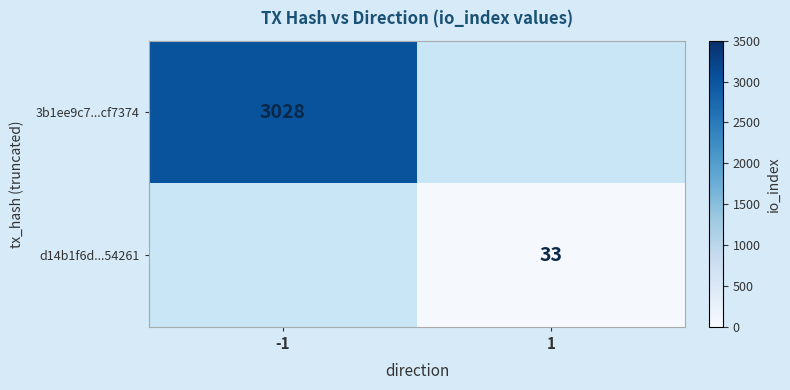

True or false: 3b1ee9c7...cf7374 has a value of 3028 at -1.

True